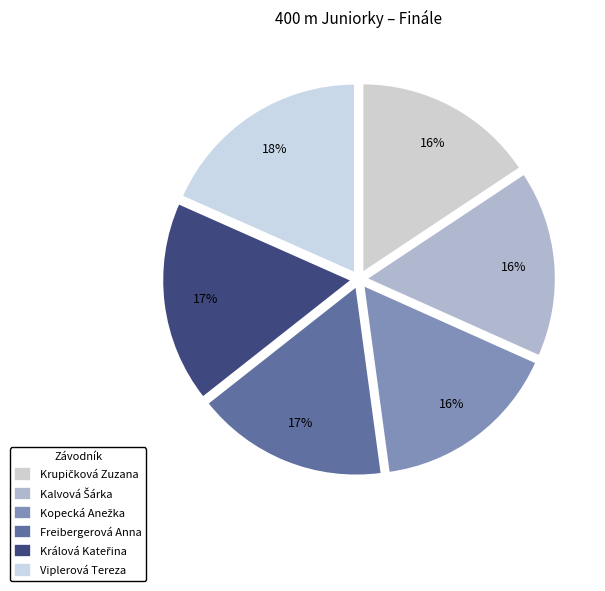

Combined, what portion of the pie is Freibergerová Anna and Kalvová Šárka?

32.6%